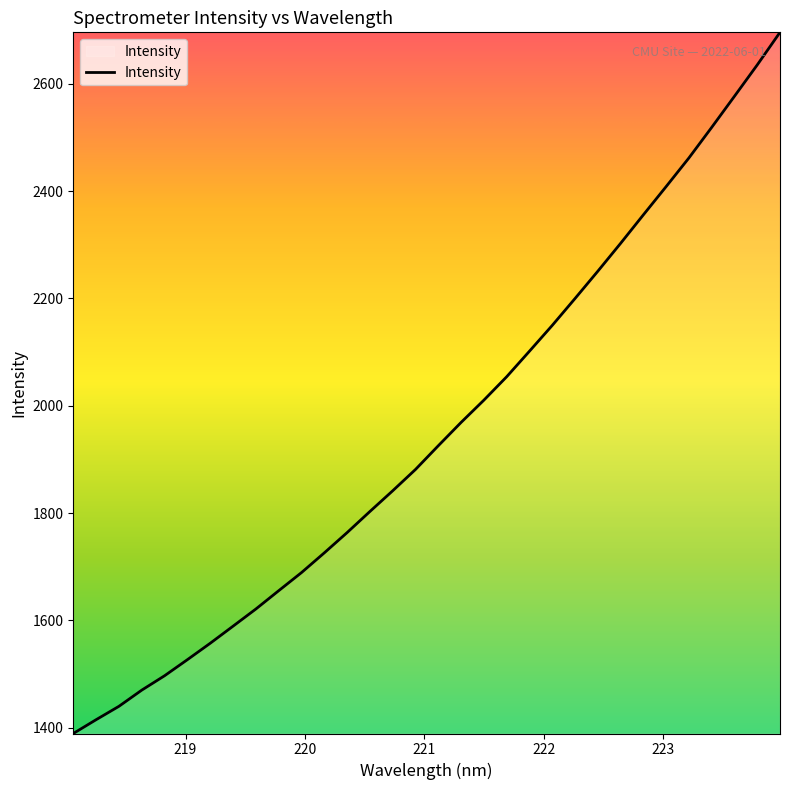

What is the minimum value shown in the chart?

1389.5